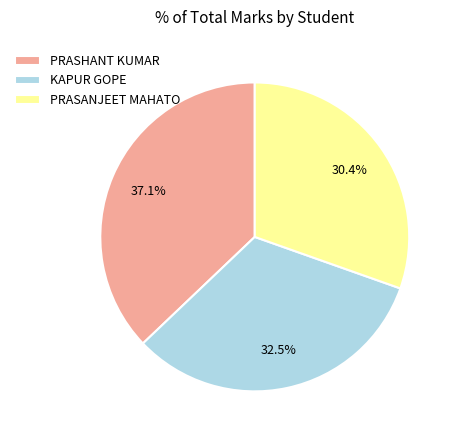

Is PRASHANT KUMAR the majority of the pie?

No